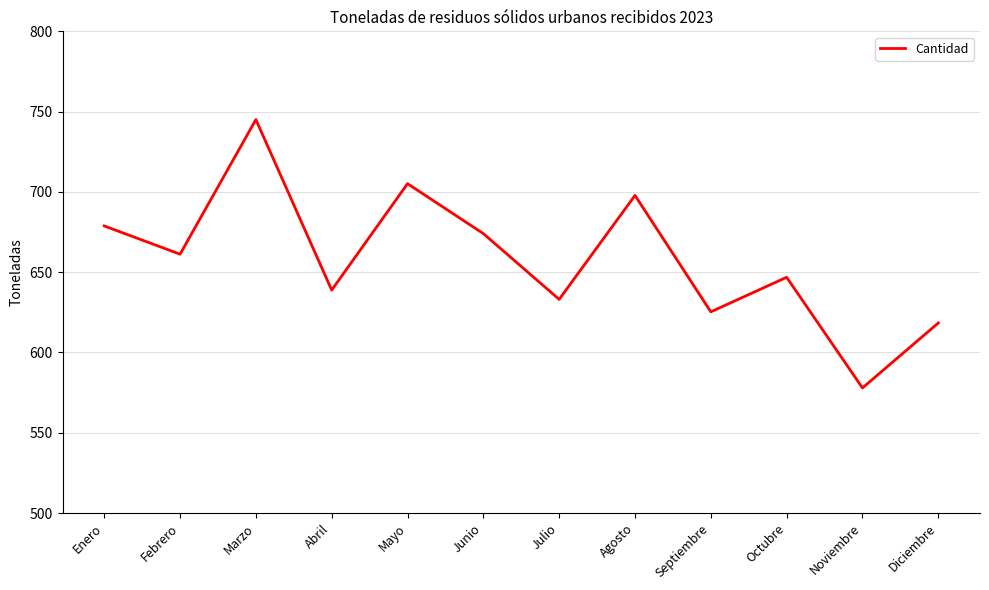

Does the chart display data point markers on the line(s)?

No